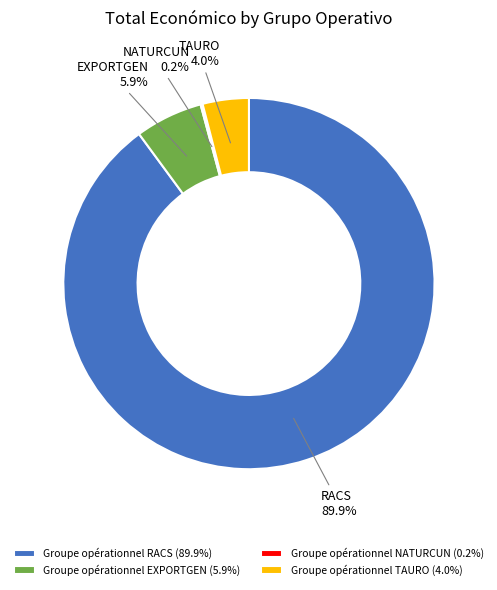

What is the total percentage of Groupe opérationnel RACS and Groupe opérationnel EXPORTGEN?

95.8%